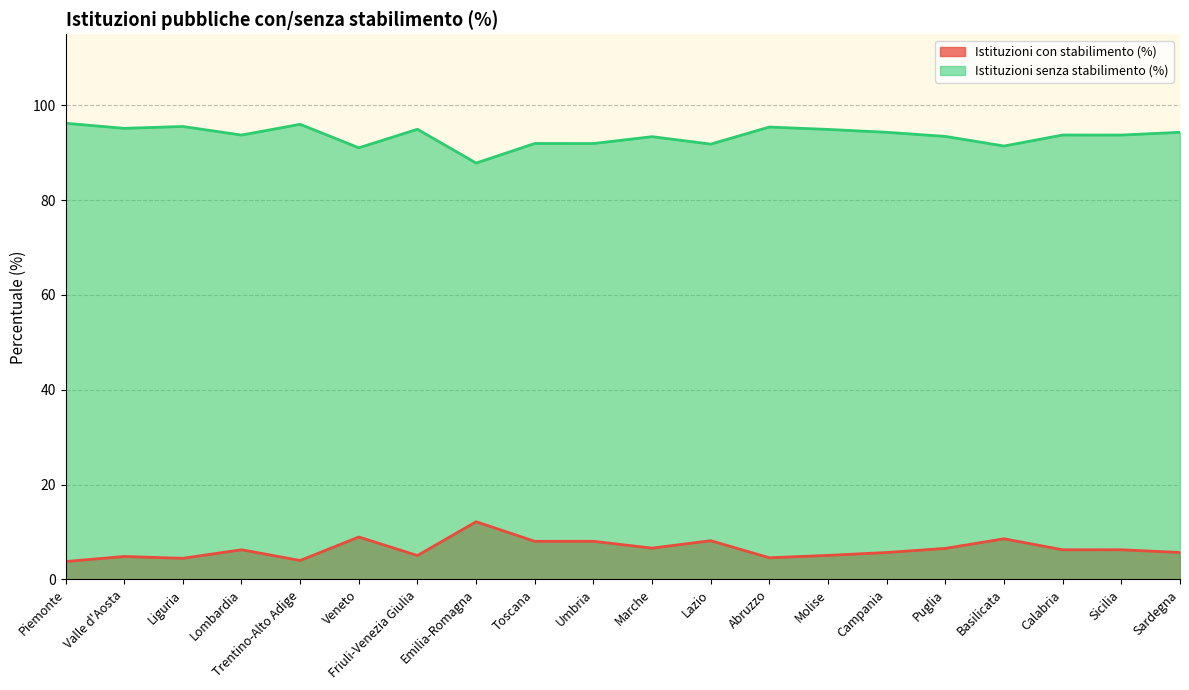

What is the value of the Istituzioni senza stabilimento (%) point at the 9th from the left?

92.0